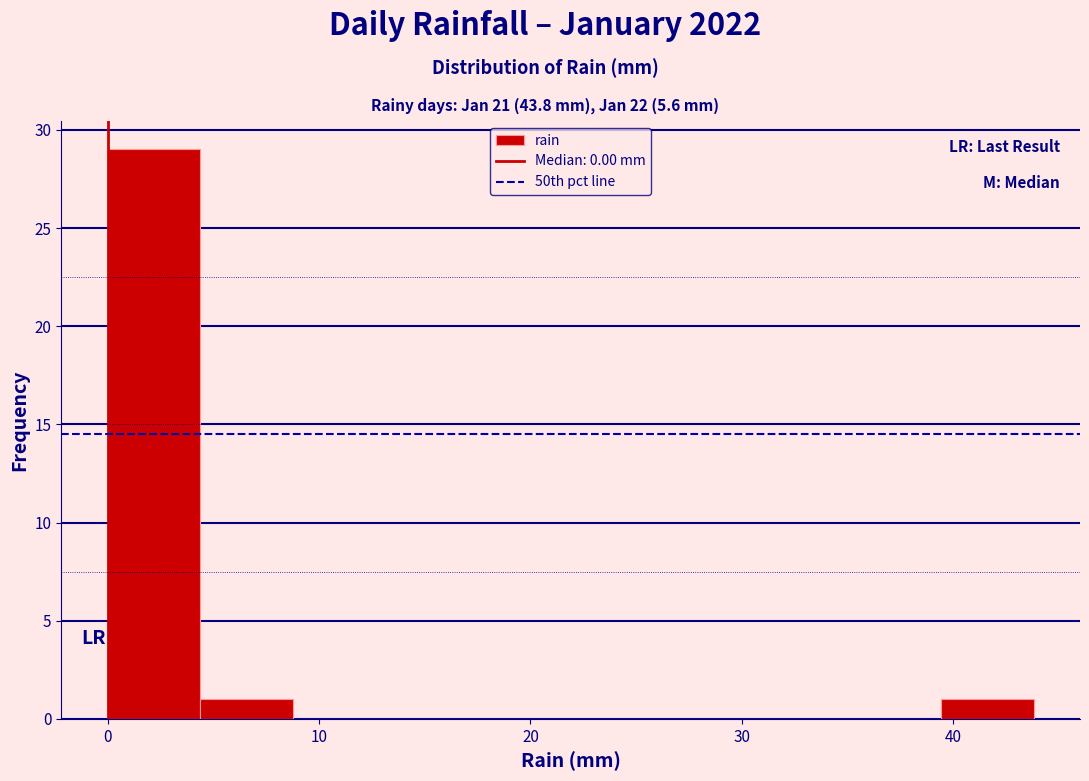

Reading left to right, transcribe this chart: for each bar, give the range it covers on the x-axis and its height. Neither the bar edges nor the heights are printed on the chart, so give them approximately, as read against the axes.

0 to 4: 29
4 to 9: 1
9 to 13: 0
13 to 18: 0
18 to 22: 0
22 to 26: 0
26 to 31: 0
31 to 35: 0
35 to 39: 0
39 to 44: 1